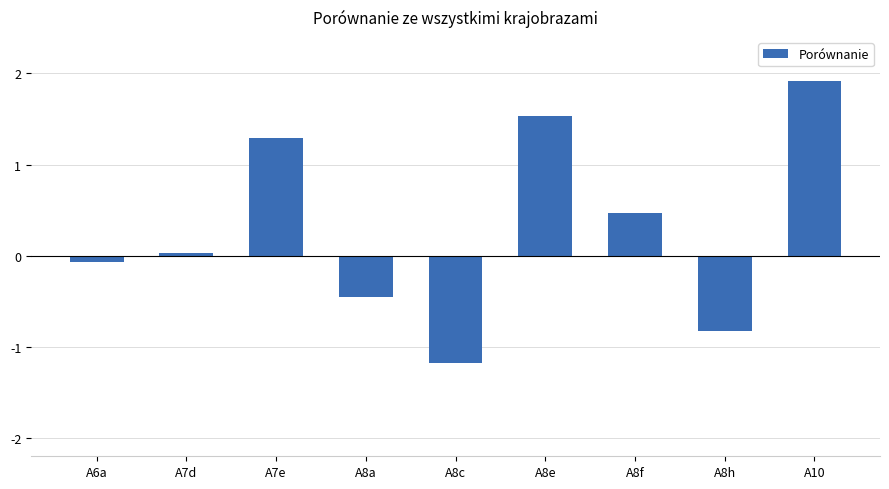

How many negative values are there?

4